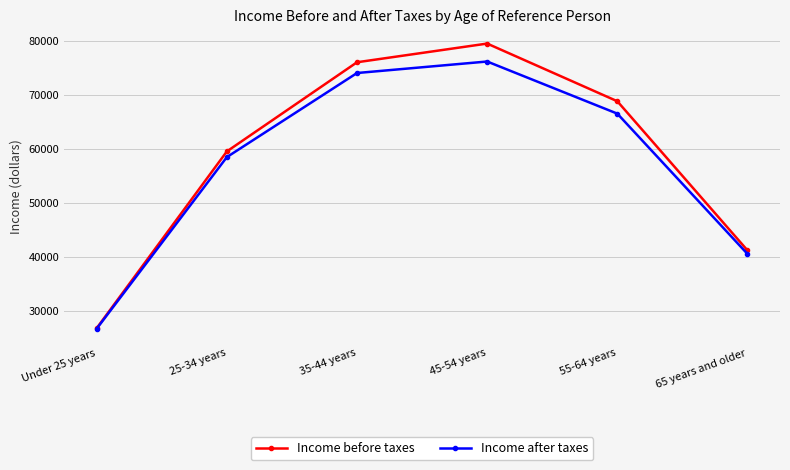

The value of Income before taxes at 65 years and older is 41286. True or false?

True